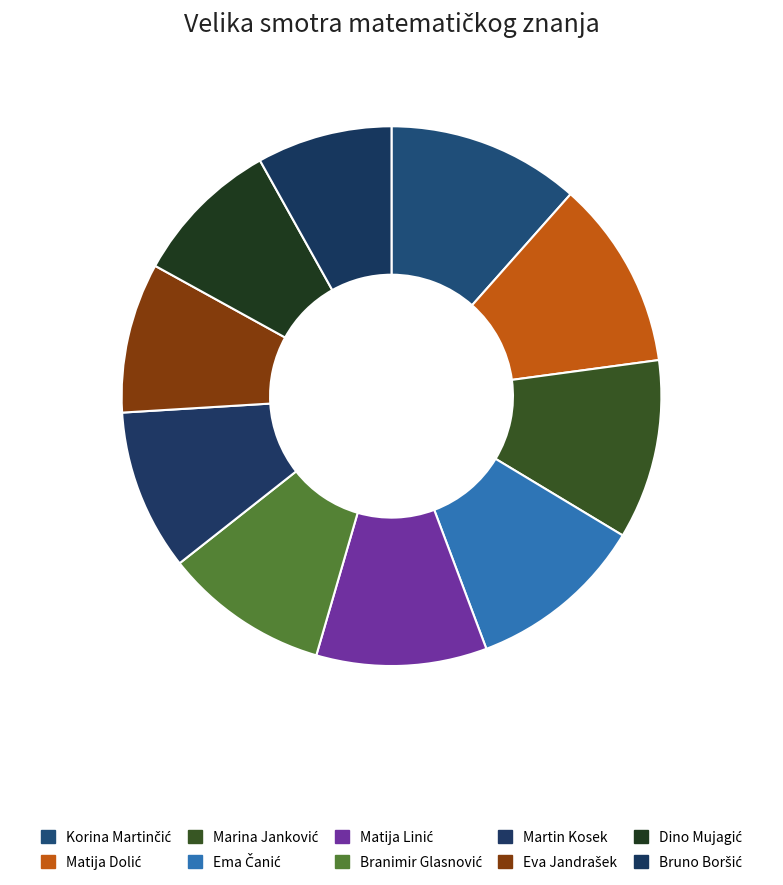

What percentage do Eva Jandrašek and Martin Kosek together represent?

18.6%